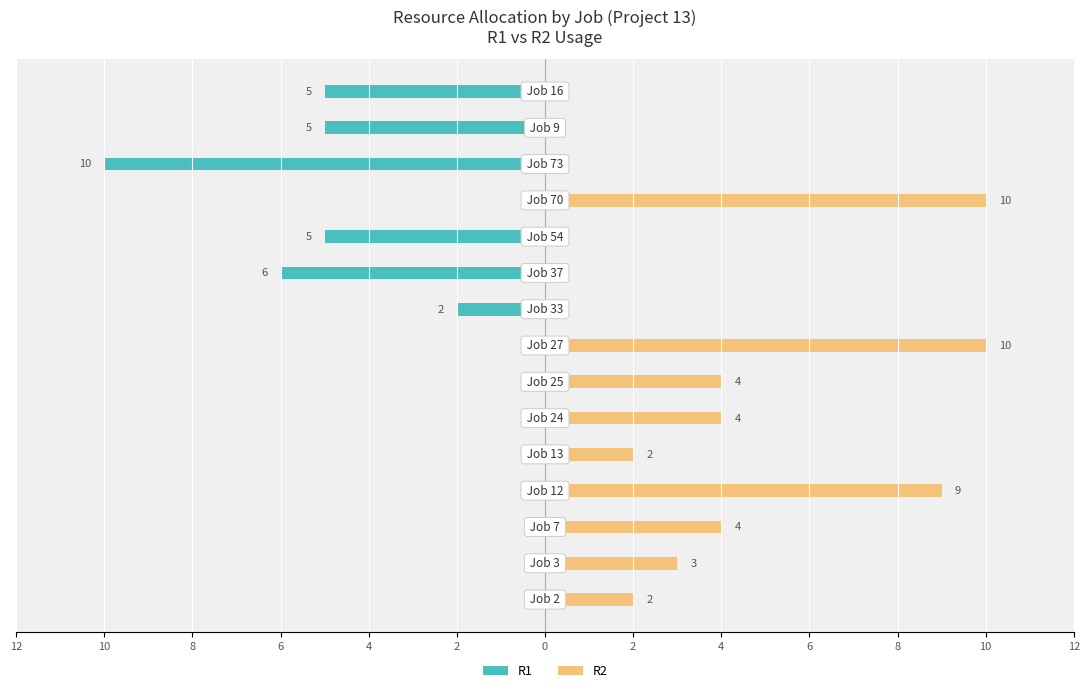

Which series has the largest total across all categories?

R2